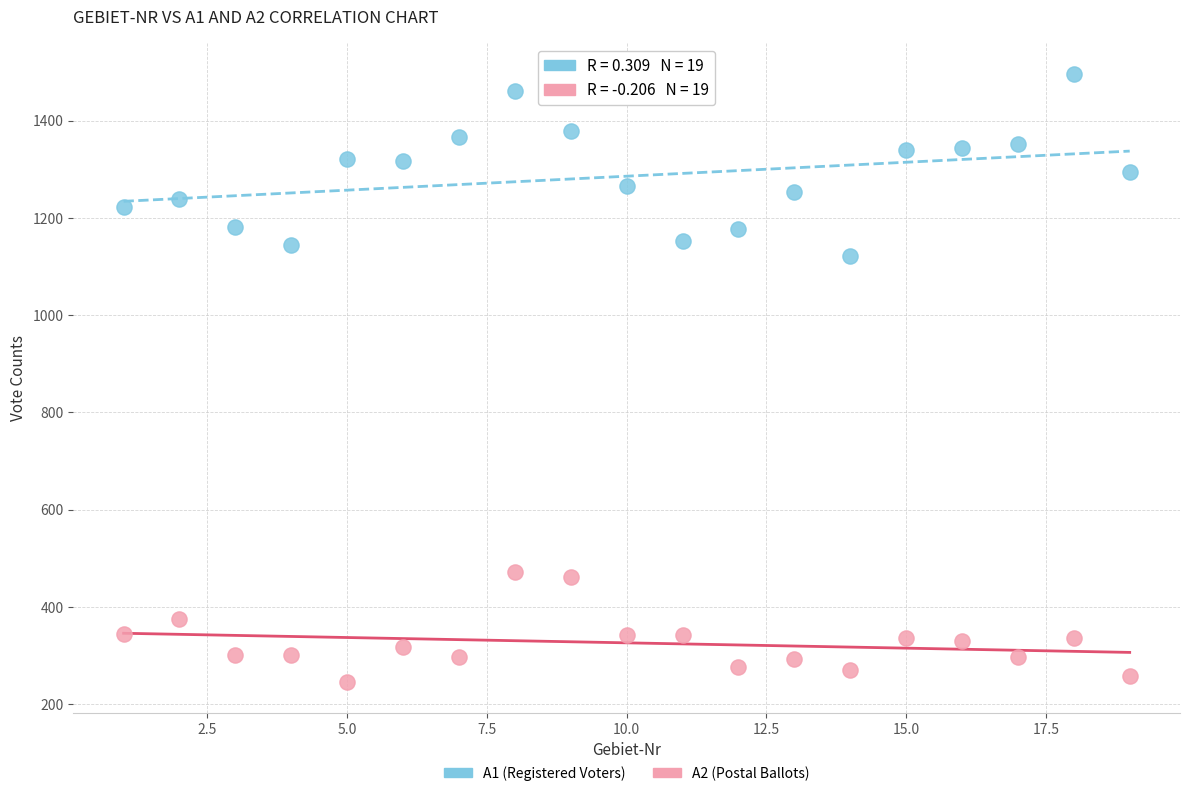

Which series has the largest Y range (max minus min)?

A1 (Registered Voters)